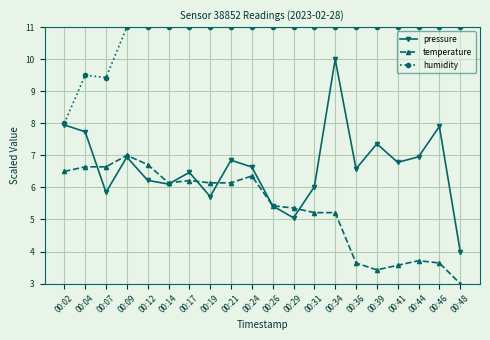

True or false: pressure has a value of 6.2 at 00:12.

True